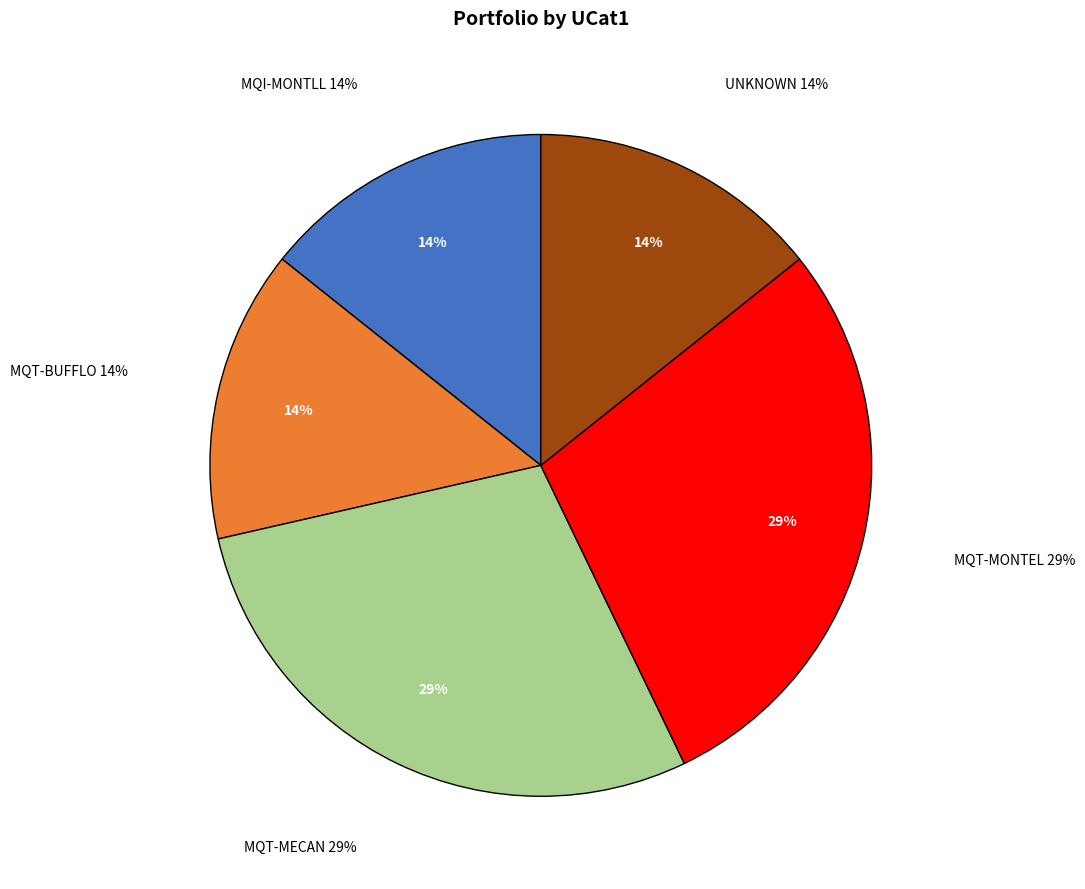

To the nearest percent, what is the average slice percentage?

20%